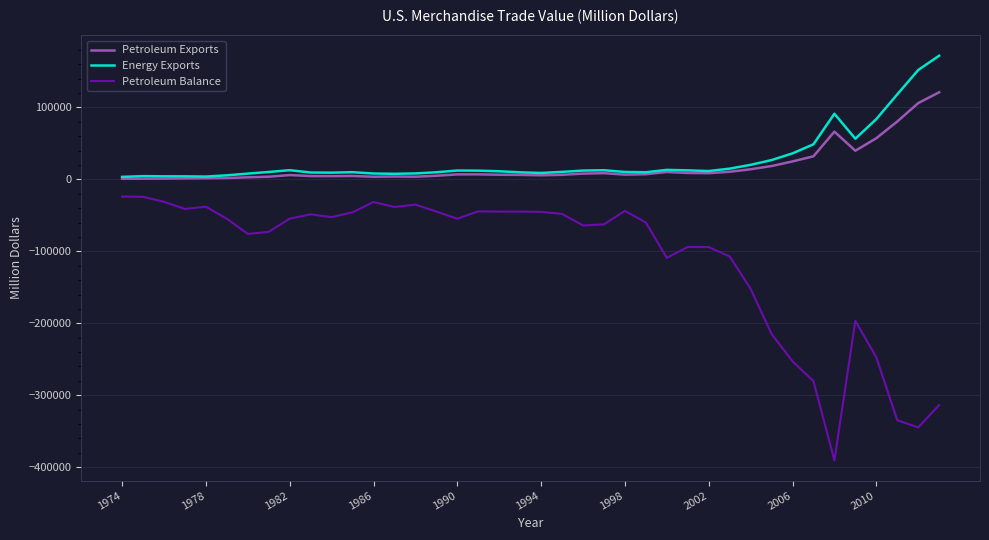

What is the maximum value for Petroleum Exports?

120960.0